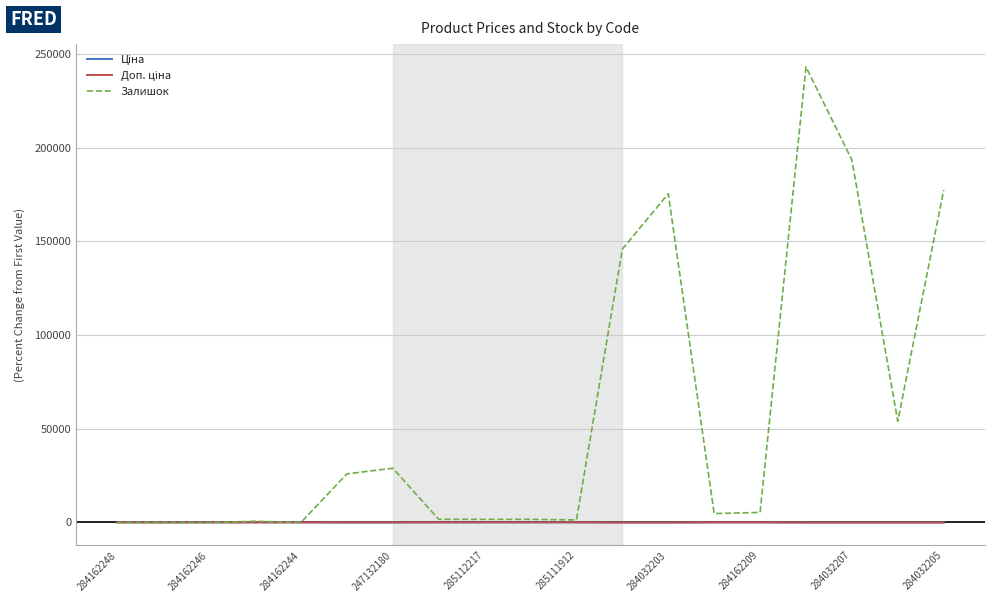

What is the greatest value displayed?

243200.0